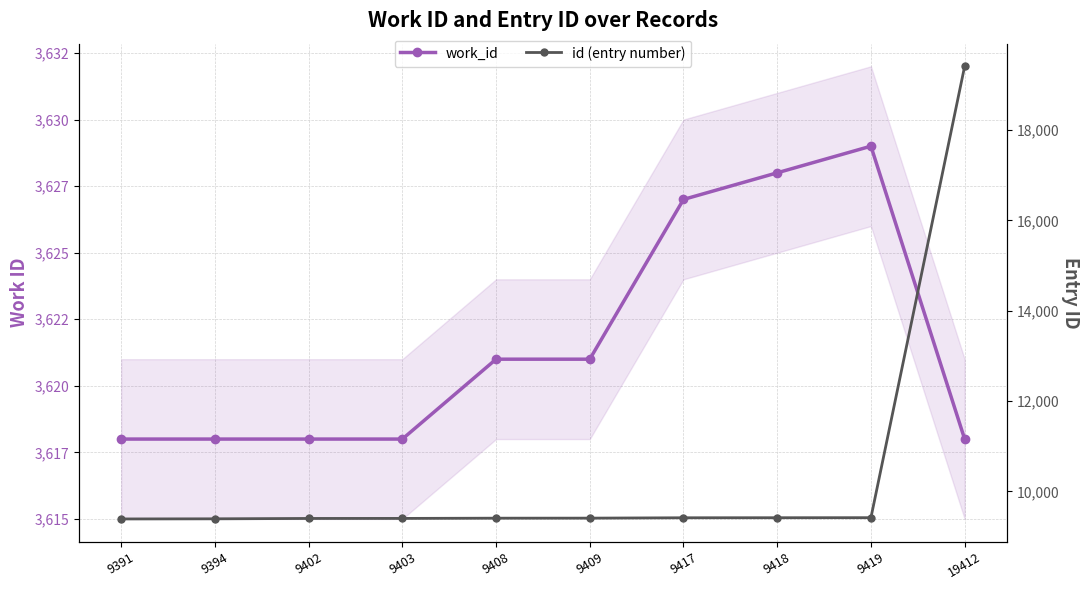

At which label is work_id closest to 3623?

9408